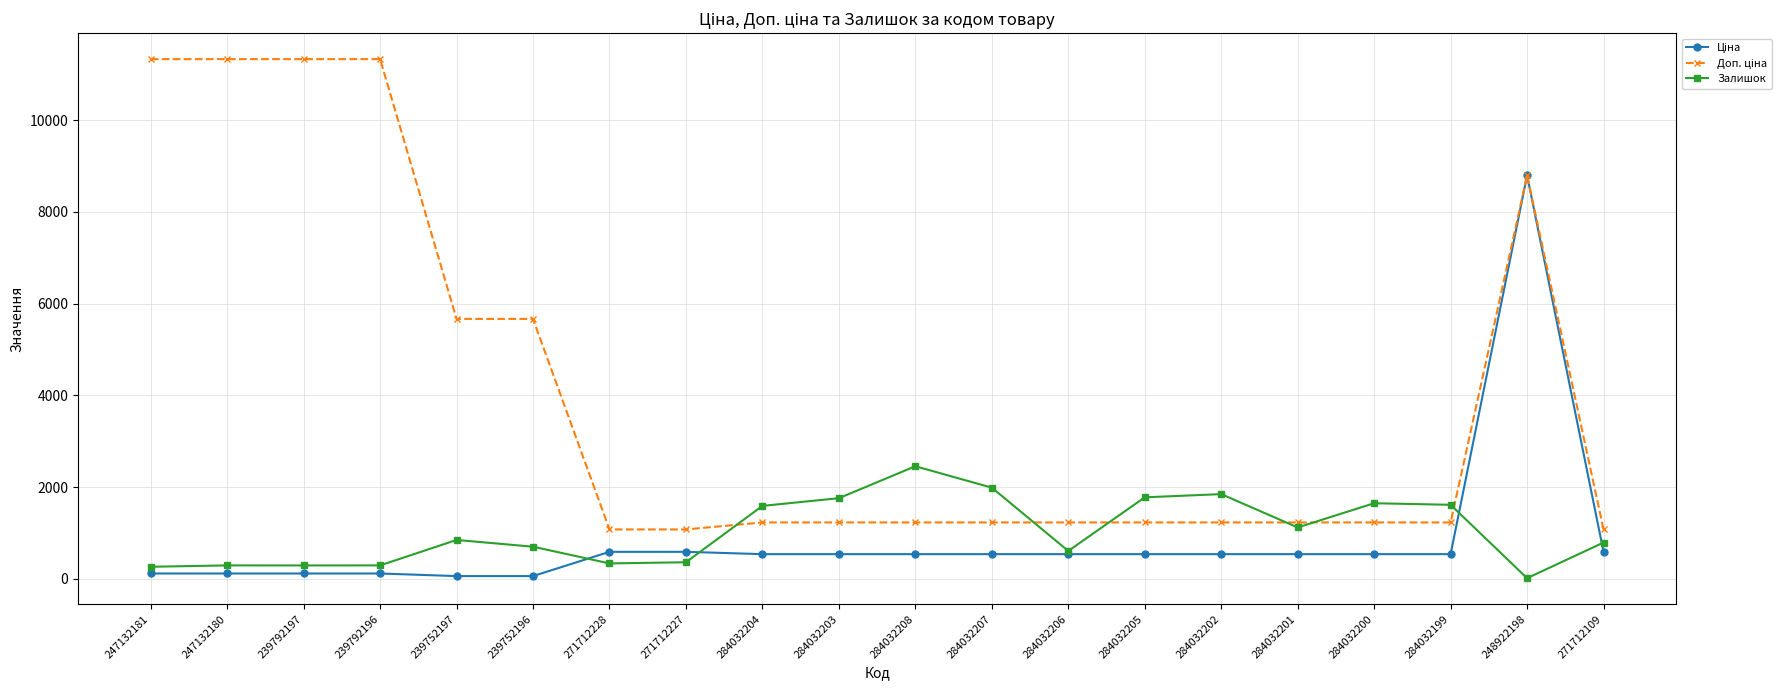

What is the total value across all series at 284032206?

2367.6